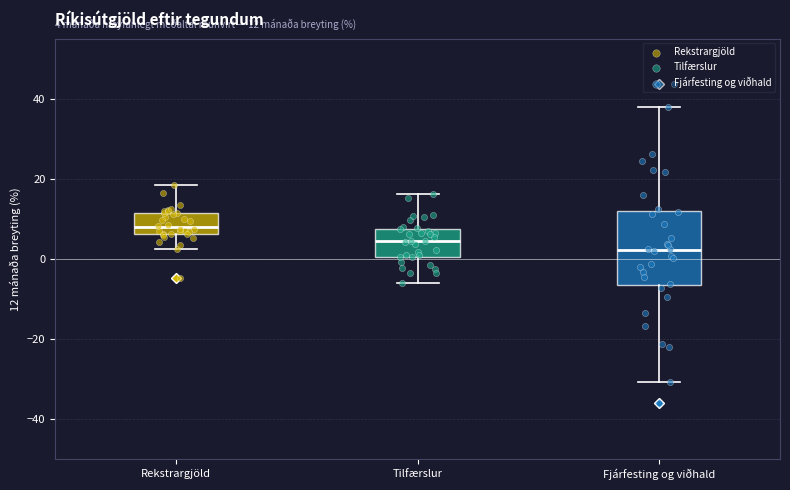

Comparing the boxes themselves (not the whiskers), which one is the tallest?

Fjárfesting og viðhald